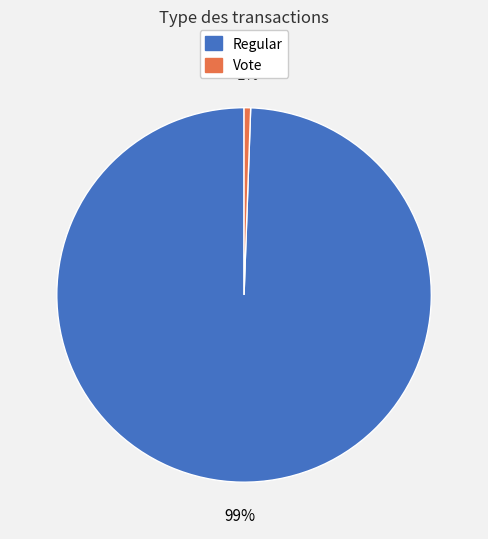

Does Regular represent more than half of the total?

Yes